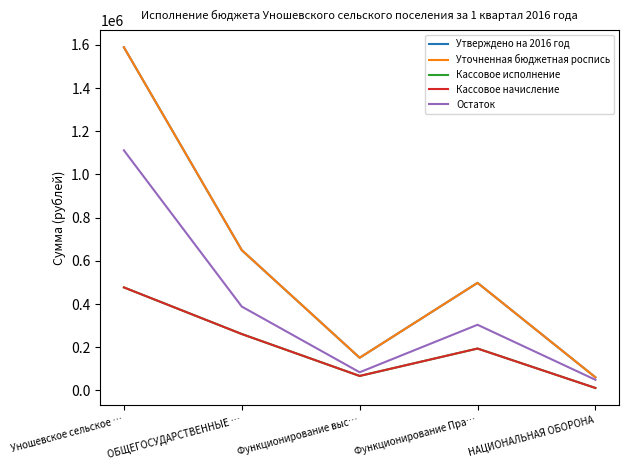

At which category is the sum across all series the highest?

Уношевское сельское …